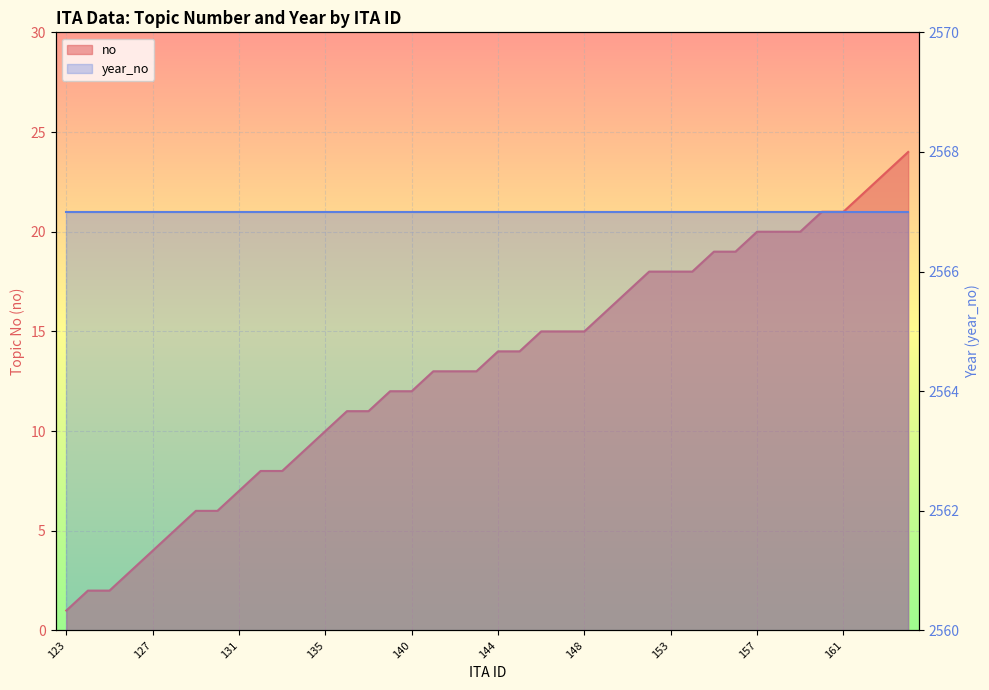

How many categories are shown in the chart?

40